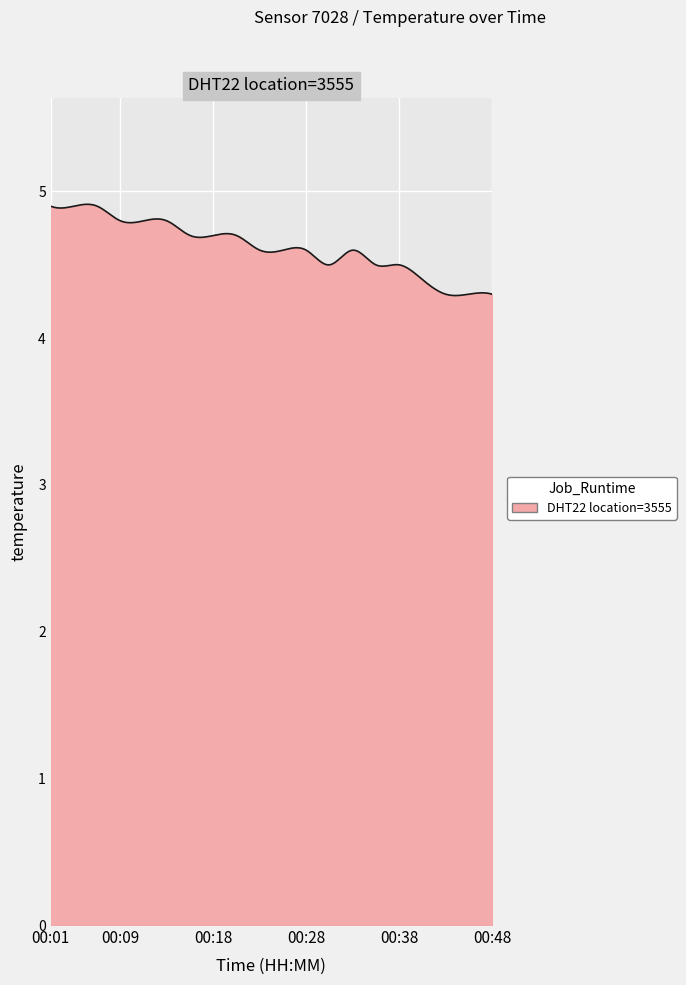

What is the difference between the maximum and minimum values?

0.6